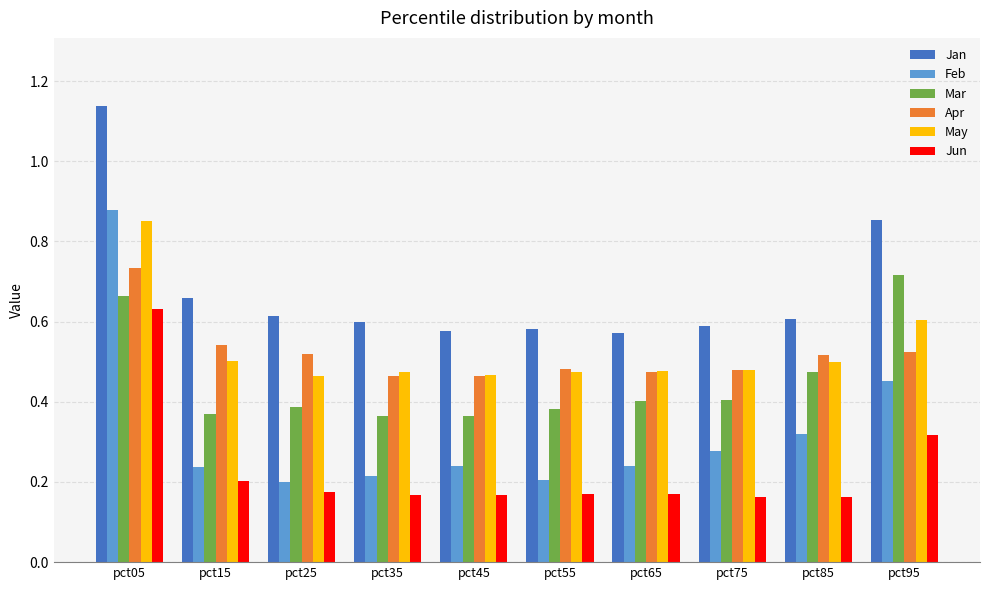

How many Apr values are between 0 and 1?

10